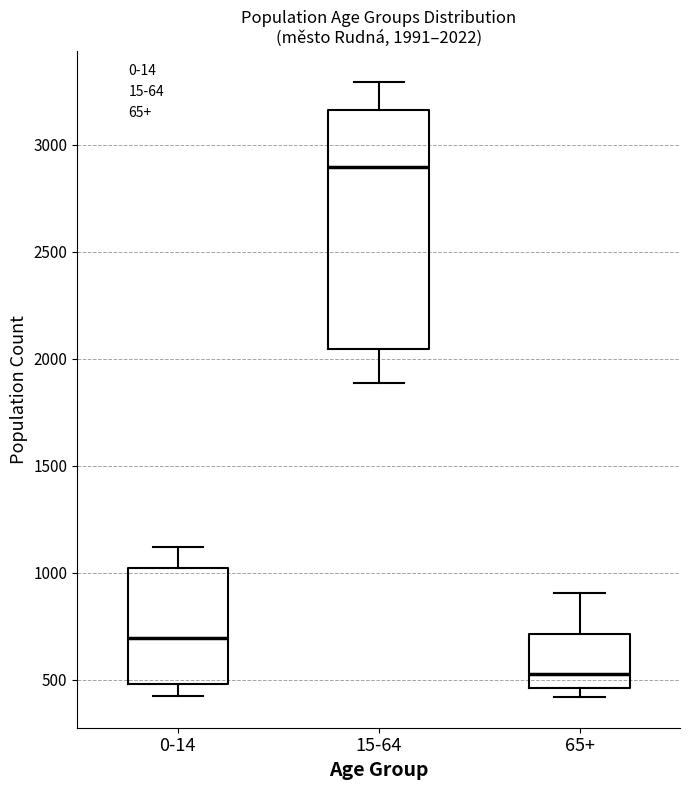

Comparing the boxes themselves (not the whiskers), which one is the tallest?

15-64